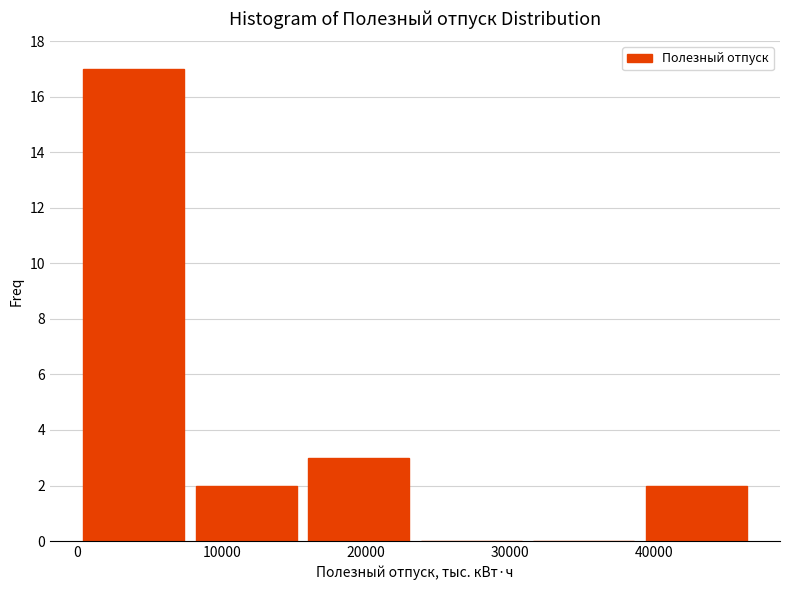

Over which range of the x-axis is the bar tallest?

0 to 8000